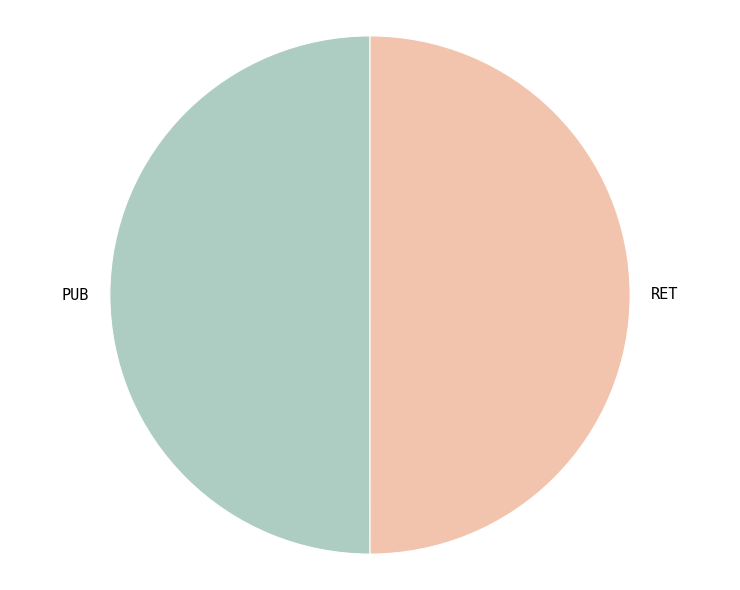

Is the sum of RET and PUB greater than half?

Yes